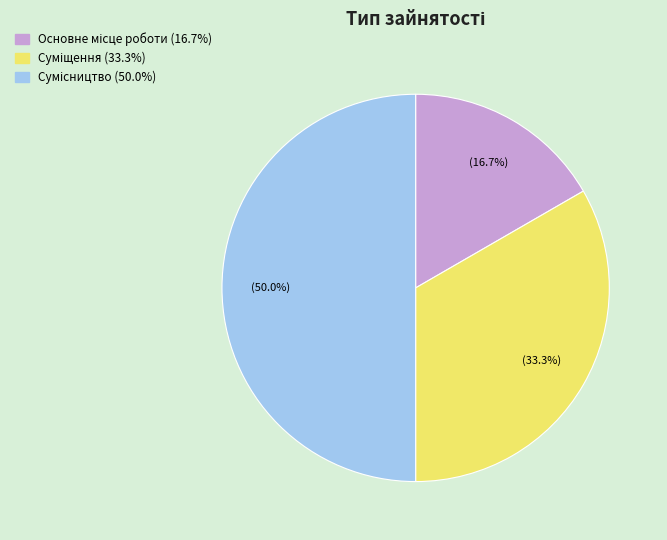

Does any single category account for the majority?

No